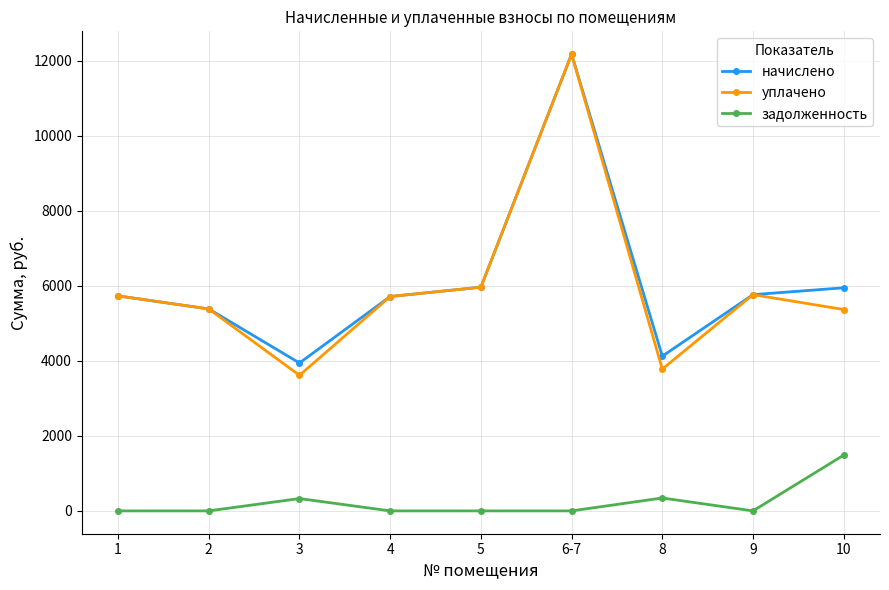

The value of уплачено at 5 is 3868.0. True or false?

False